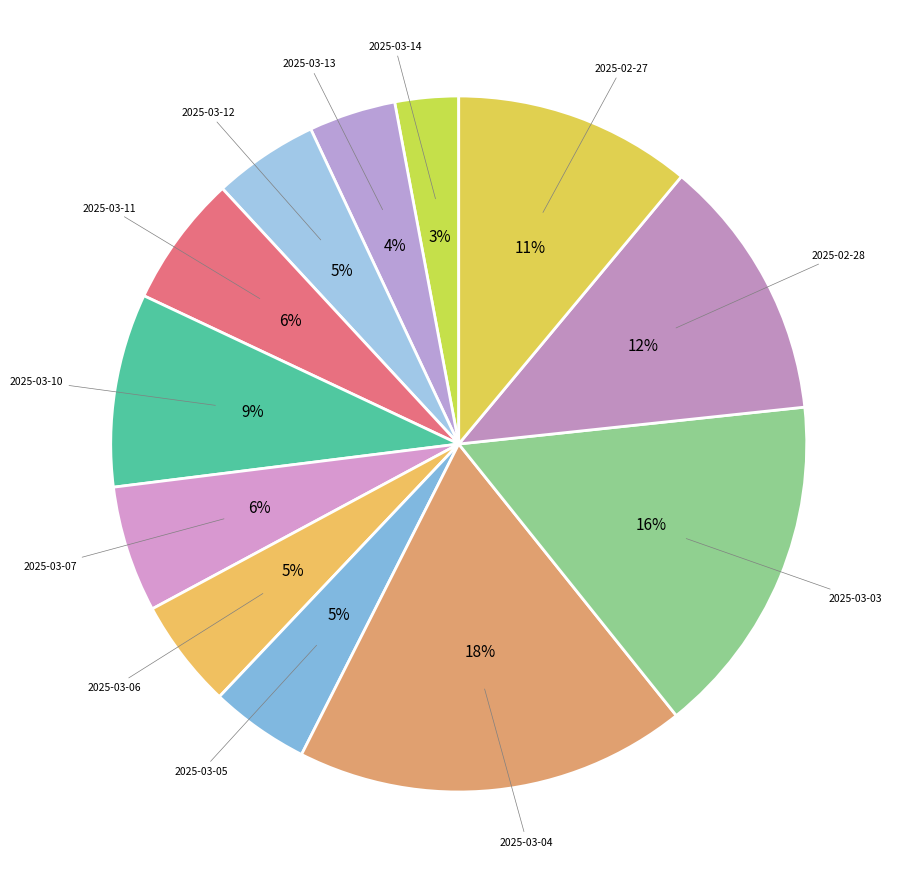

To the nearest percent, what portion does 2025-03-10 represent?

9%